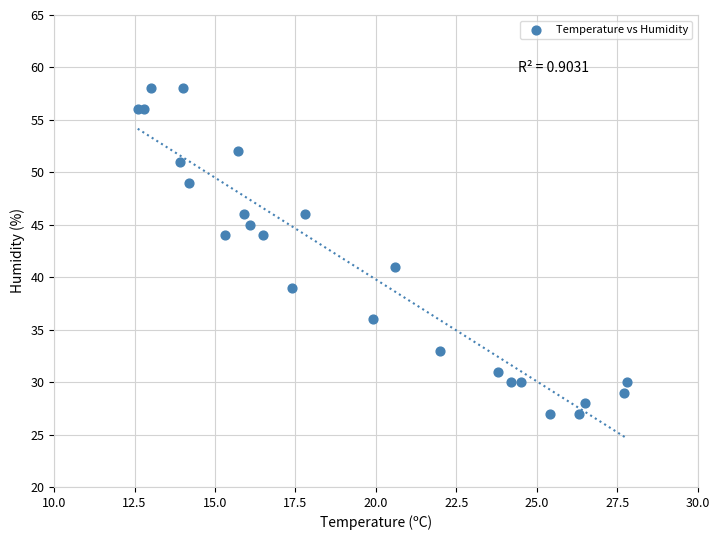

What is the range of Y values (max minus min)?

31